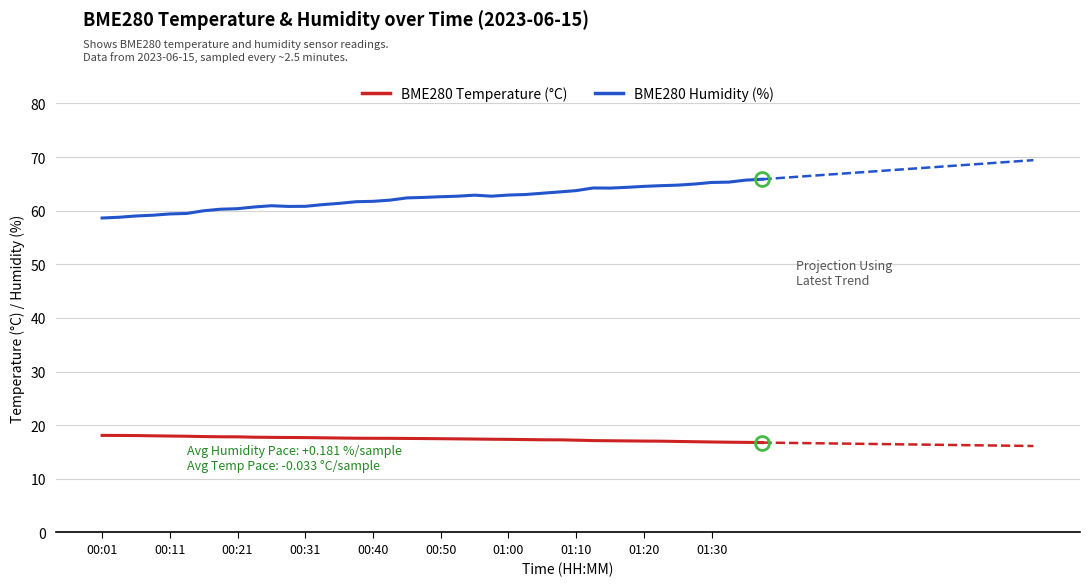

What is the maximum value for BME280 Temperature (°C)?

18.1